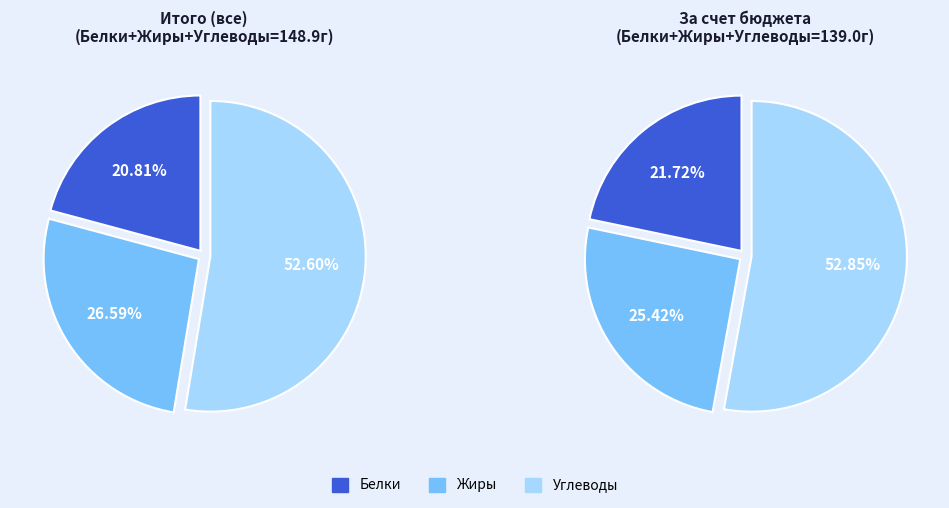

Approximately how many times larger is the value at Белки compared to Углеводы?

0.4